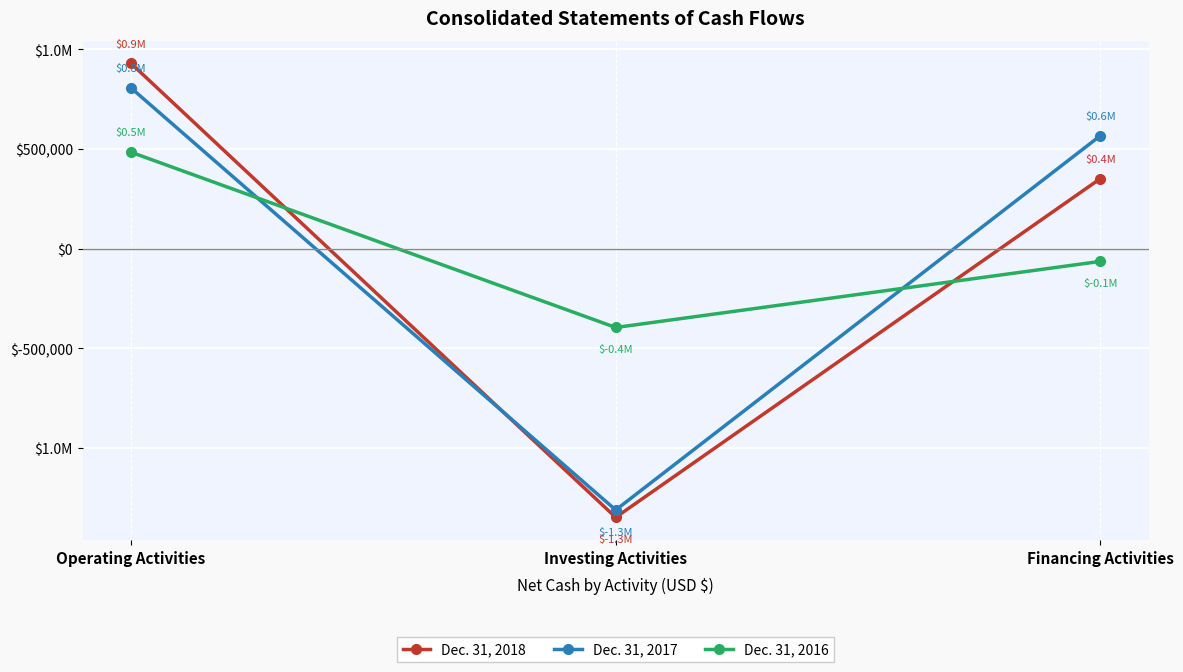

Does the chart have visible grid lines?

Yes